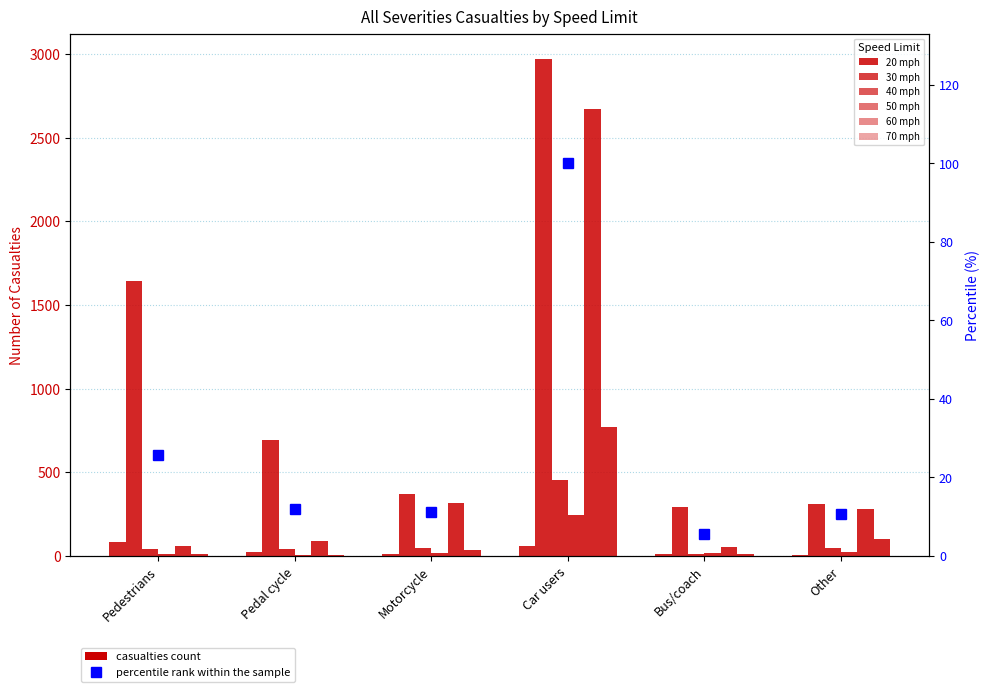

Reading left to right, what are all the values shown in this chart?

20 mph: Pedestrians=82	Pedal cycle=25	Motorcycle=10	Car users=62	Bus/coach=10	Other=7
30 mph: Pedestrians=1641	Pedal cycle=691	Motorcycle=371	Car users=2973	Bus/coach=293	Other=313
40 mph: Pedestrians=40	Pedal cycle=40	Motorcycle=49	Car users=456	Bus/coach=13	Other=46
50 mph: Pedestrians=12	Pedal cycle=8	Motorcycle=20	Car users=245	Bus/coach=15	Other=23
60 mph: Pedestrians=59	Pedal cycle=89	Motorcycle=317	Car users=2673	Bus/coach=52	Other=283
70 mph: Pedestrians=14	Pedal cycle=6	Motorcycle=36	Car users=771	Bus/coach=9	Other=102